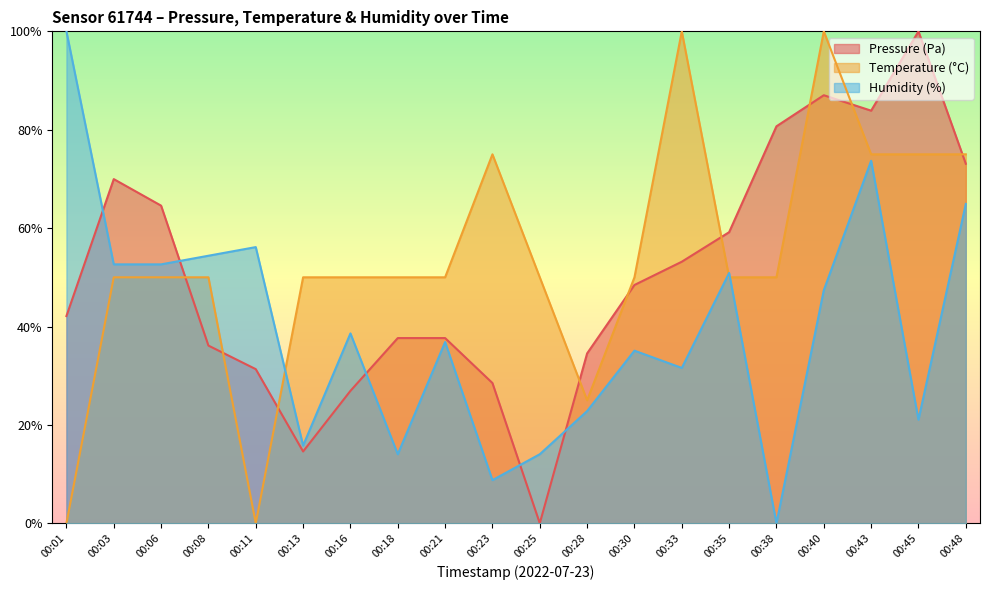

The pressure series shows 0.4 at 00:48. True or false?

False